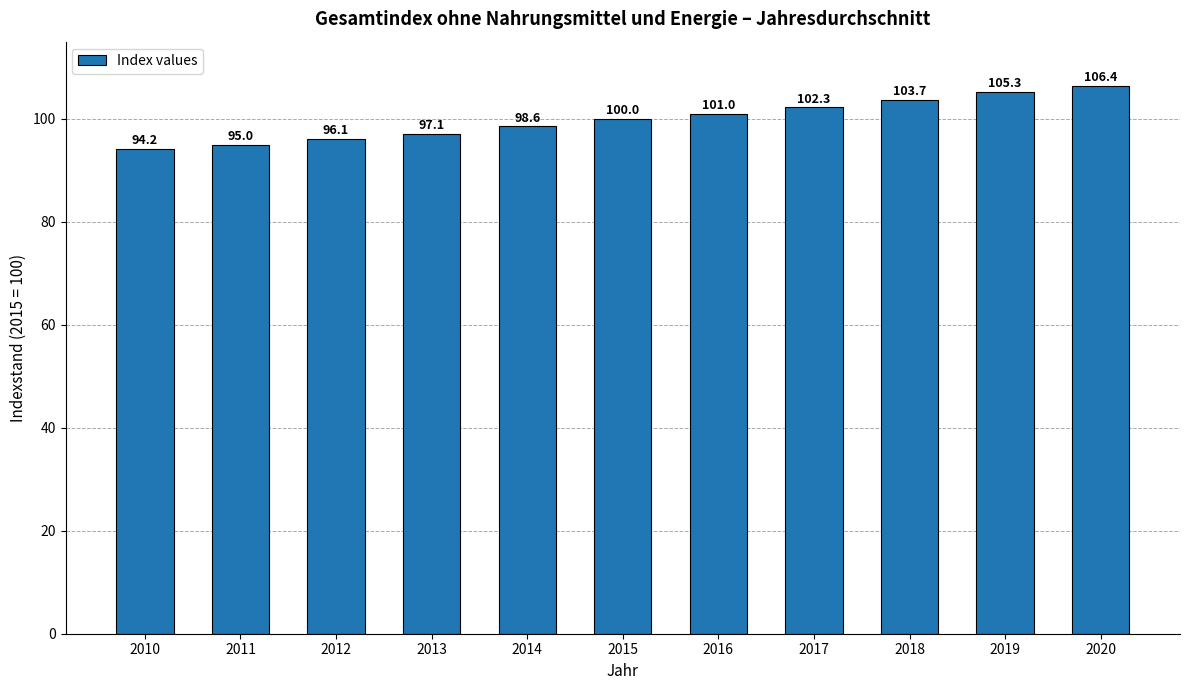

What is the value of the 2nd bar from the left?

95.0